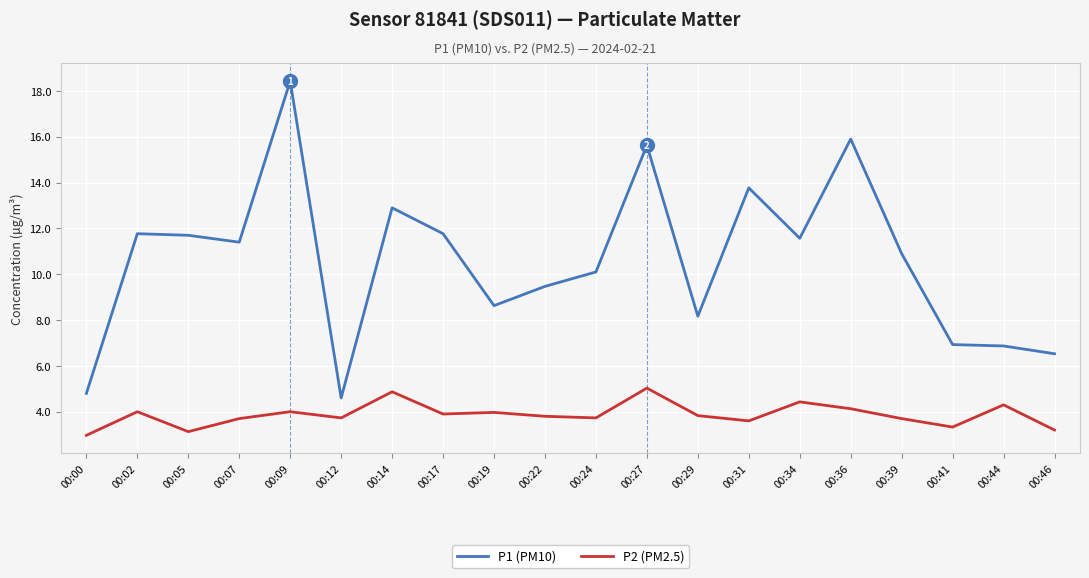

Reading left to right, extract all data points from this chart.

P1 (PM10): 4.8	11.8	11.7	11.4	18.4	4.6	12.9	11.8	8.6	9.5	10.1	15.6	8.2	13.8	11.6	15.9	10.9	6.9	6.9	6.5
P2 (PM2.5): 3.0	4.0	3.1	3.7	4.0	3.7	4.9	3.9	4.0	3.8	3.7	5.0	3.8	3.6	4.4	4.1	3.7	3.3	4.3	3.2